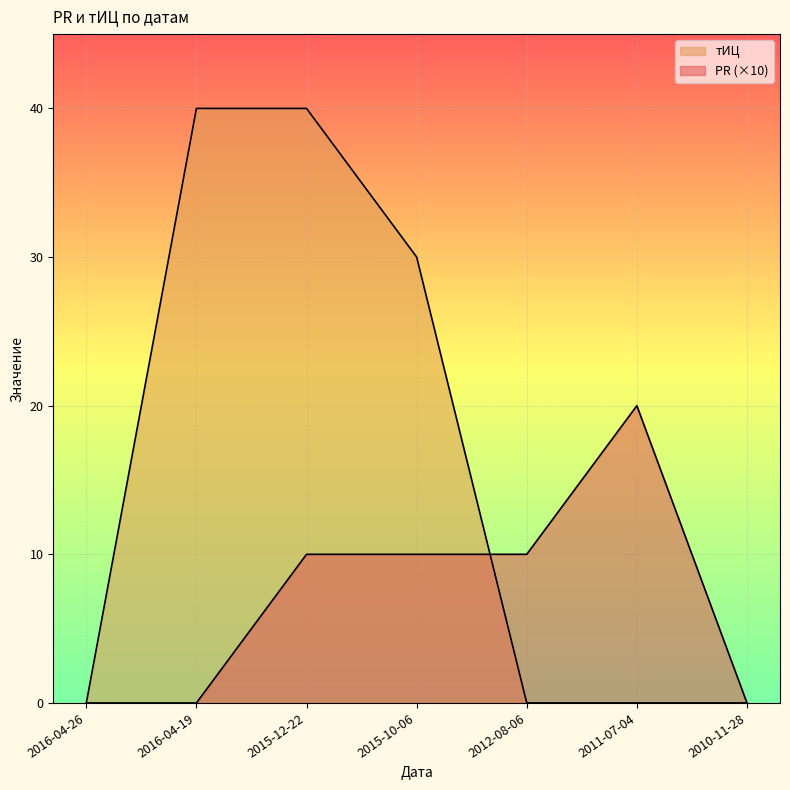

Reading right to left, extract all data points from this chart.

PR: 2010-11-28=0	2011-07-04=20	2012-08-06=10	2015-10-06=10	2015-12-22=10	2016-04-19=0	2016-04-26=0
тИЦ: 2010-11-28=0	2011-07-04=0	2012-08-06=0	2015-10-06=30	2015-12-22=40	2016-04-19=40	2016-04-26=0